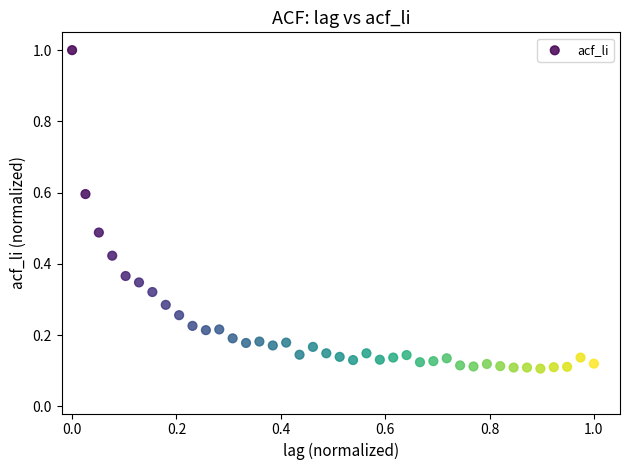

What is the range of Y values (max minus min)?

0.9